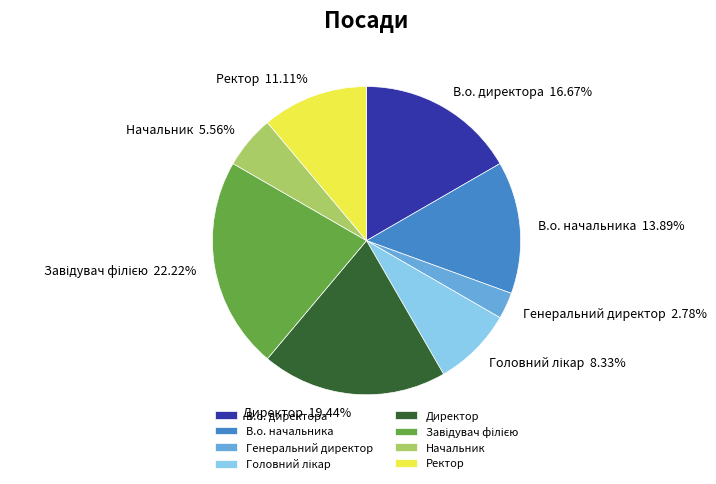

Count the number of slices in the pie.

8